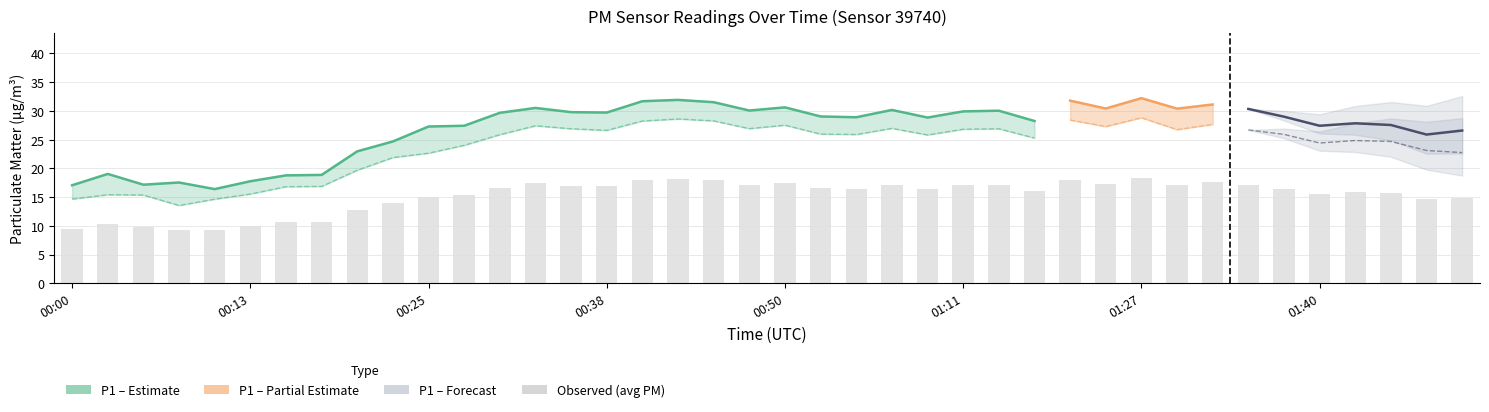

Rank the categories by value from lowest to highest.

00:10, 00:08, 00:00, 00:05, 00:13, 00:03, 00:15, 00:18, 00:20, 00:23, 01:48, 01:50, 00:25, 00:28, 01:40, 01:45, 01:43, 01:16, 01:01, 00:55, 01:37, 00:53, 00:30, 00:38, 00:35, 01:11, 01:13, 00:48, 01:35, 00:58, 01:30, 01:21, 00:33, 00:50, 01:32, 00:45, 00:40, 01:18, 00:43, 01:27